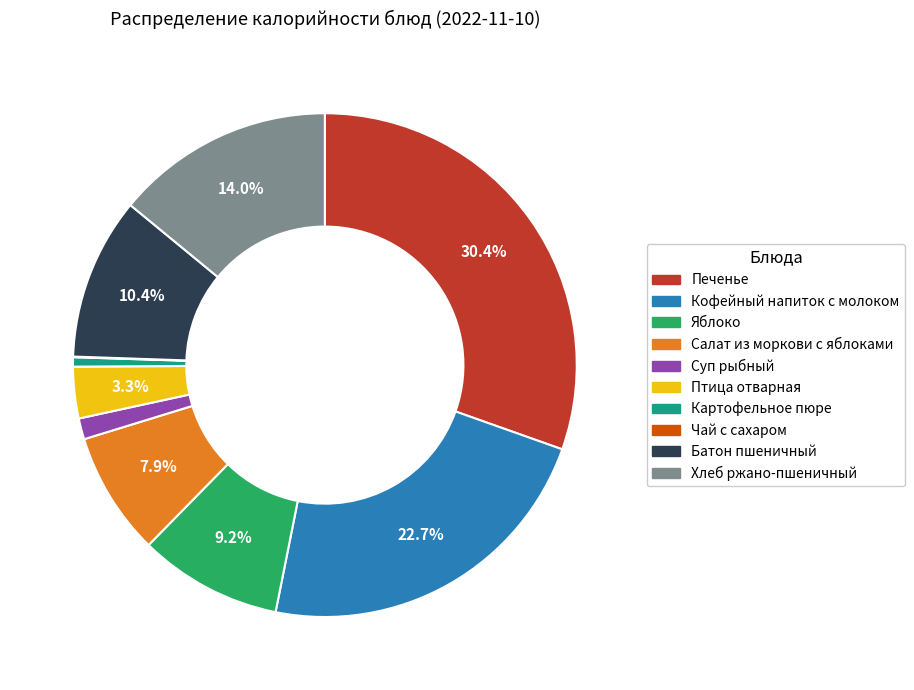

What is the ratio of the value at Батон пшеничный to the value at Салат из моркови с яблоками?

1.3